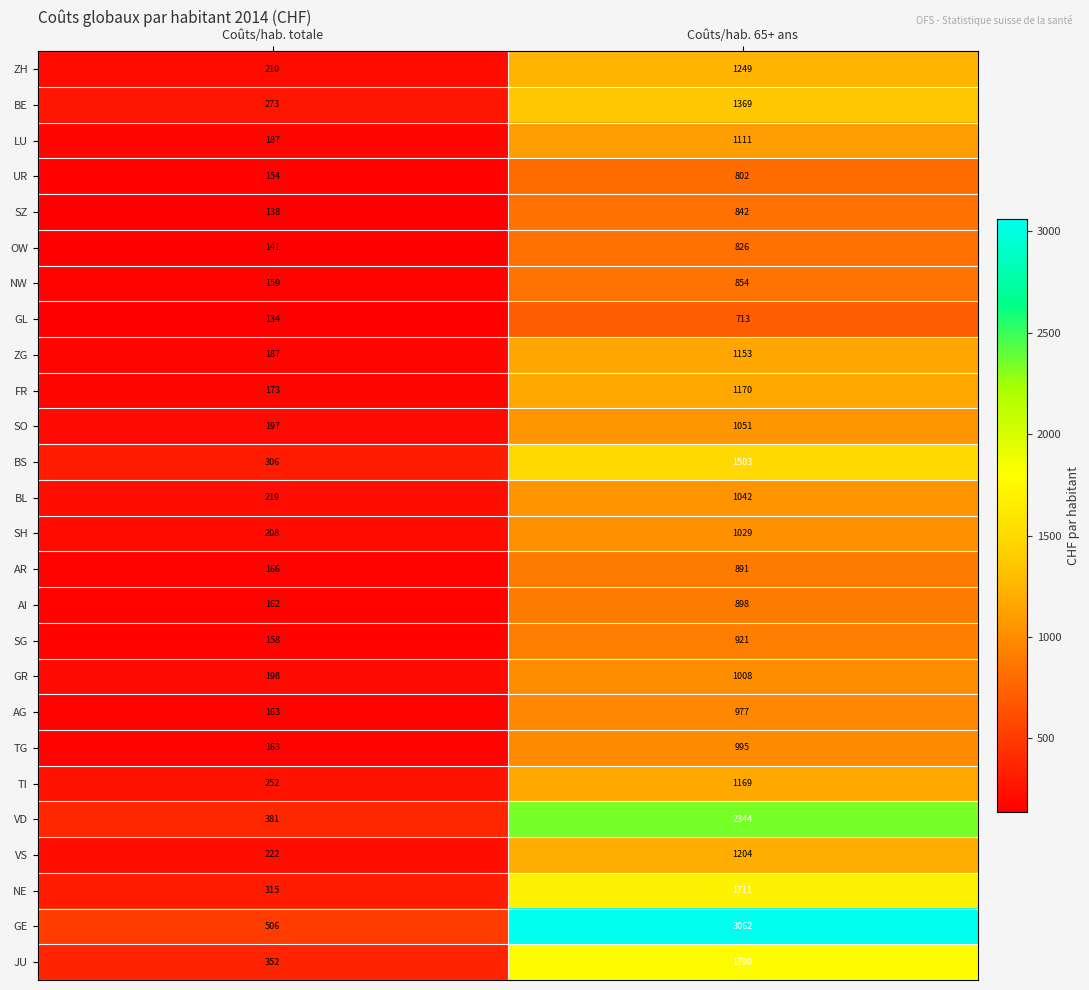

What is the sum of all VD values?

2725